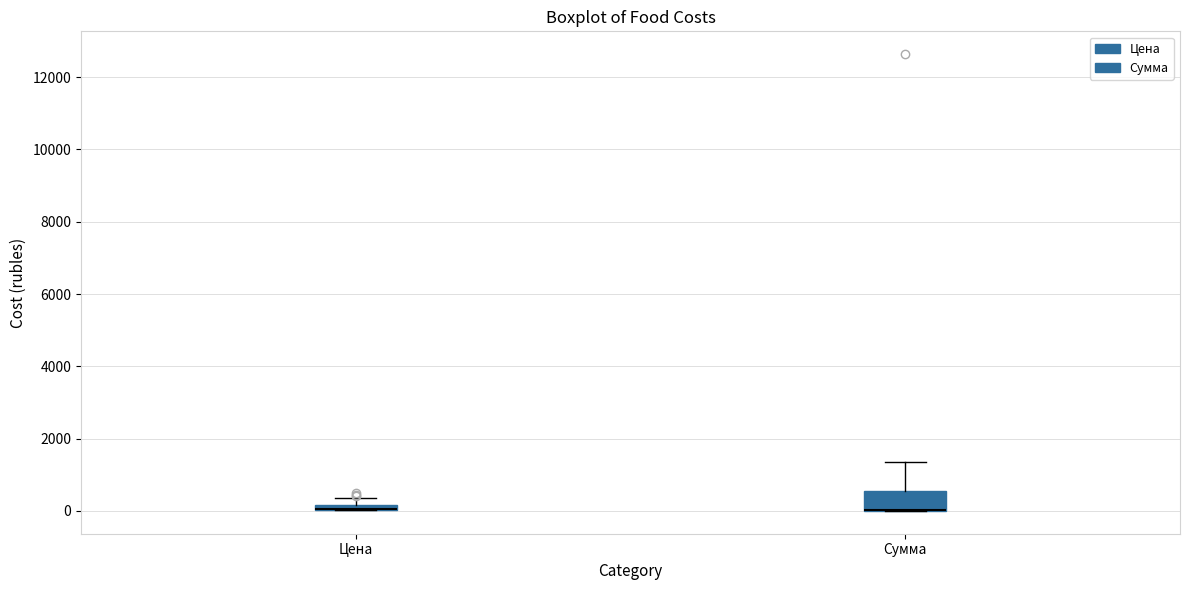

Where is the upper edge of the box for Цена on the y-axis? The values are not printed on the chart, so give them approximately, as read against the axis.

200